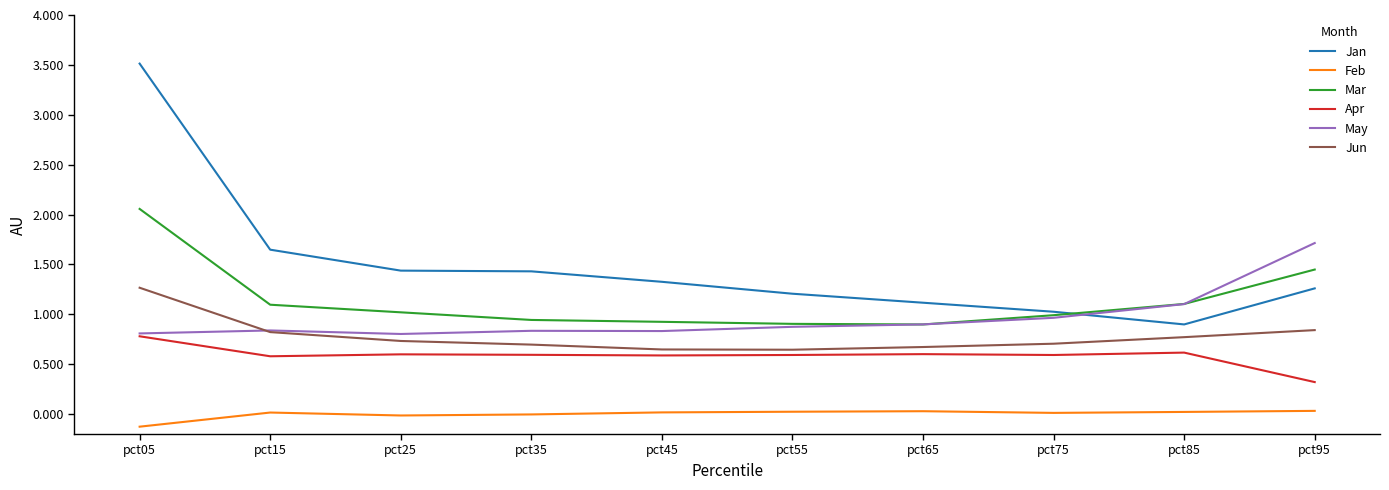

True or false: Apr and Mar cross at least once.

False